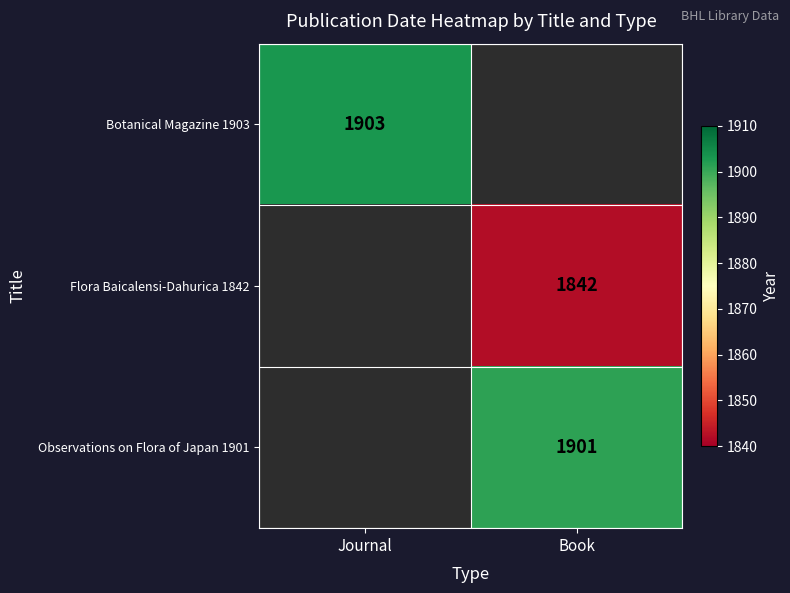

Count the number of categories in the chart.

2